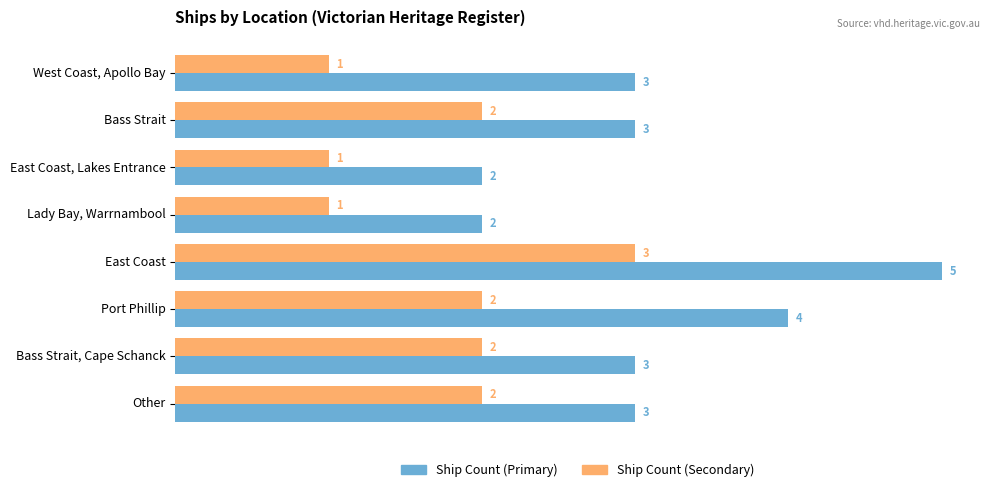

How many Ship Count (Primary) values are between 3 and 4?

5